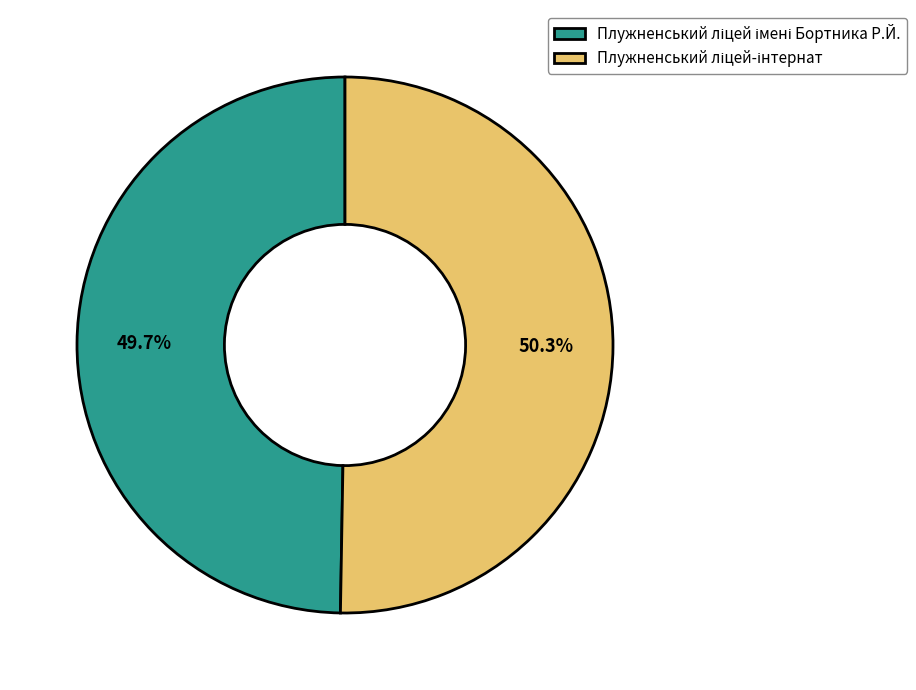

To the nearest percent, what is the average slice percentage?

50%